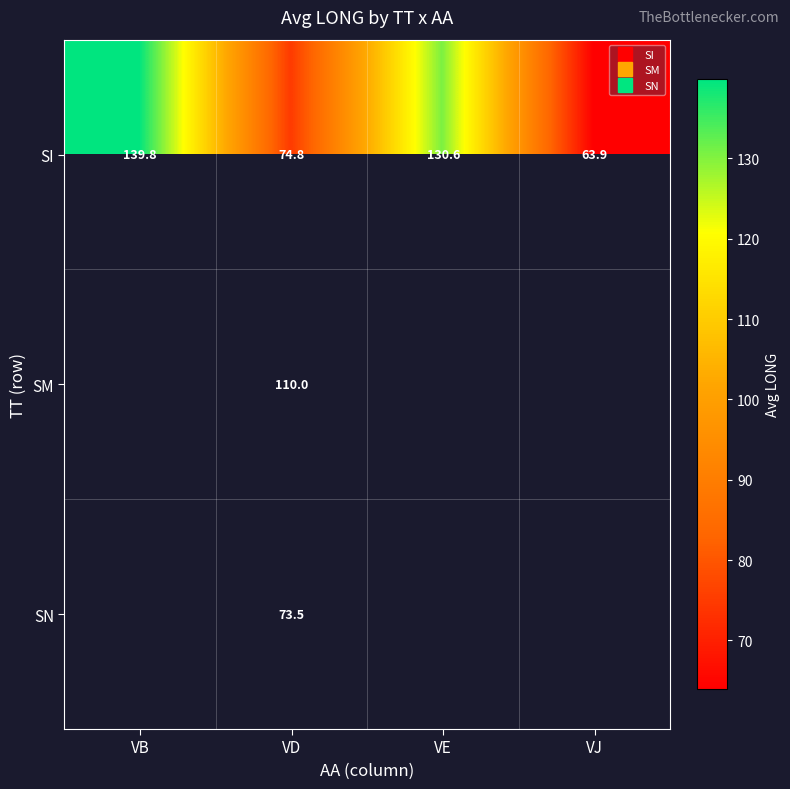

Is it true that SI equals 45.3 at VD?

False